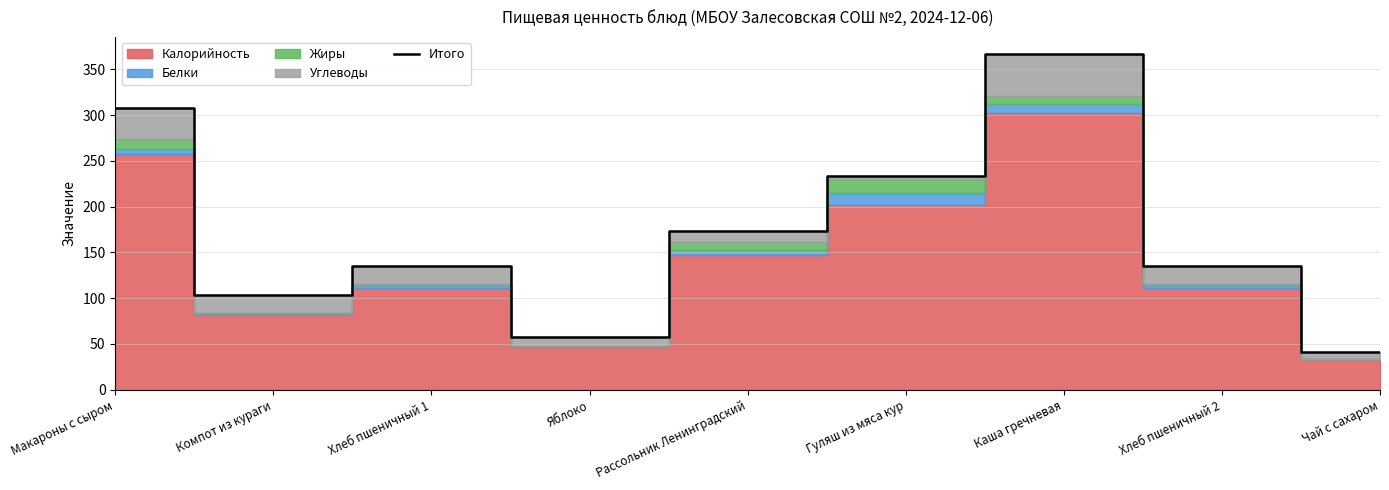

At which category does the data reach its first local valley?

Компот из кураги